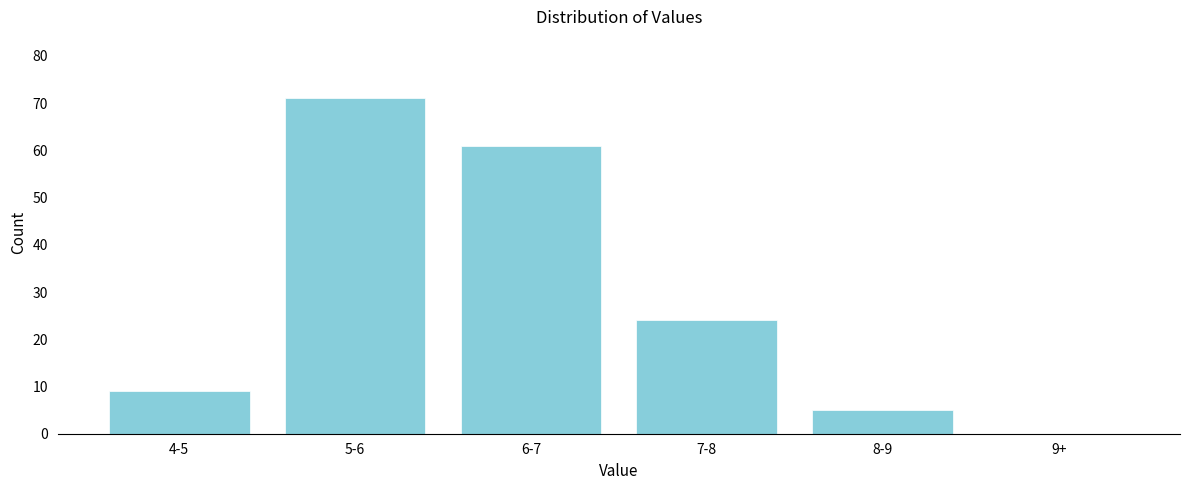

Reading right to left, list all the values displayed in this chart.

9+=0	8-9=5	7-8=24	6-7=61	5-6=71	4-5=9